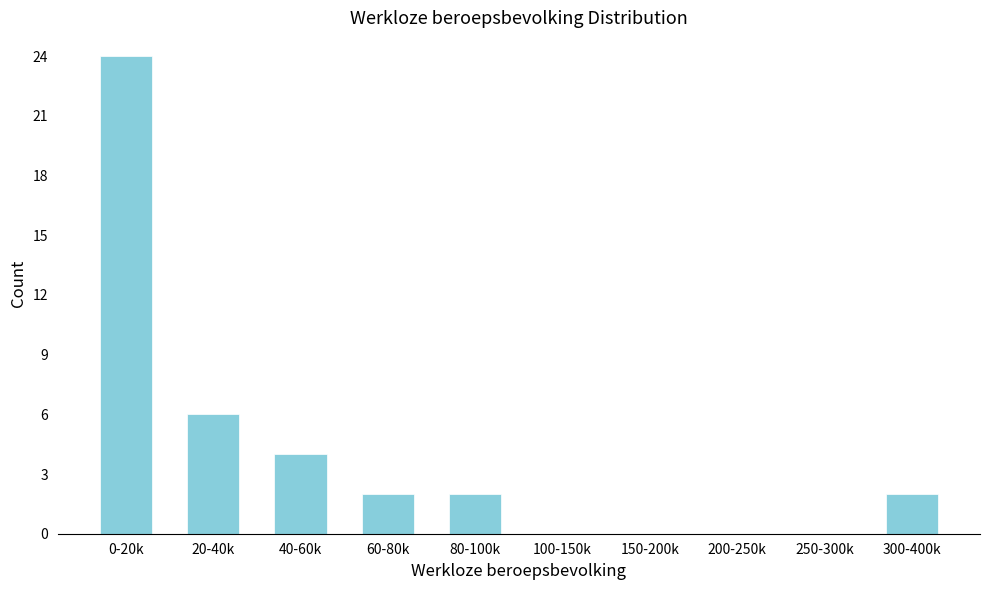

Reading left to right, list all the values displayed in this chart.

0-20k=24	20-40k=6	40-60k=4	60-80k=2	80-100k=2	100-150k=0	150-200k=0	200-250k=0	250-300k=0	300-400k=2